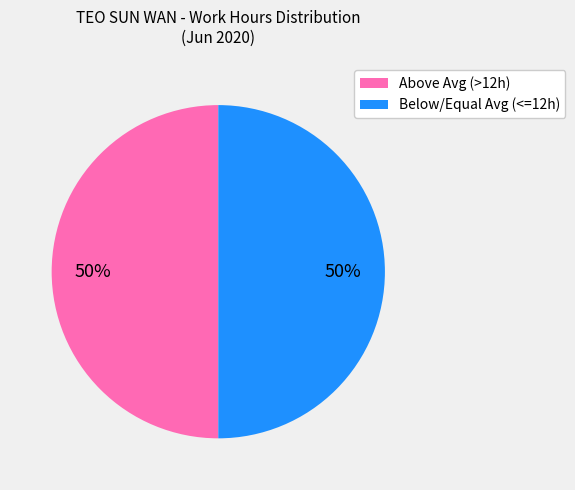

Combined, do Above Avg (>12h) and Below/Equal Avg (<=12h) account for over 50%?

Yes